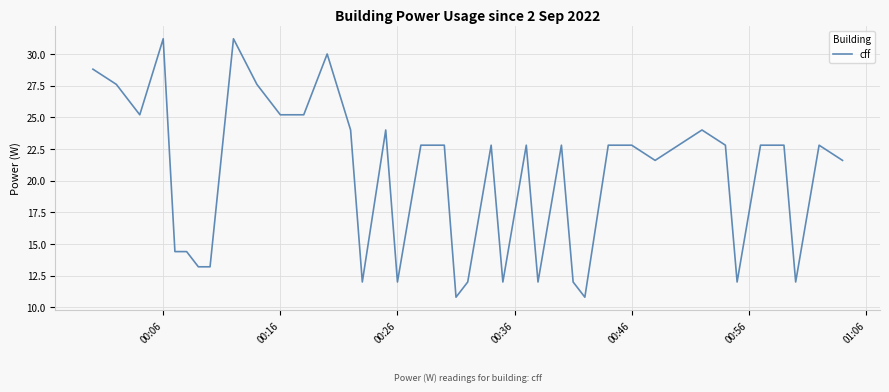

What is the difference between the maximum and minimum values?

20.4